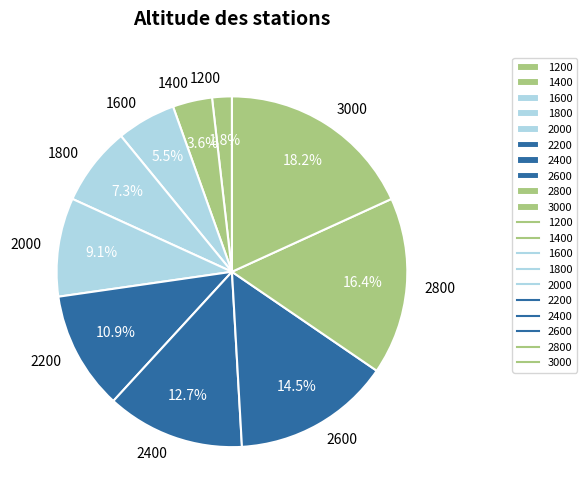

Is there a majority slice in this chart?

No